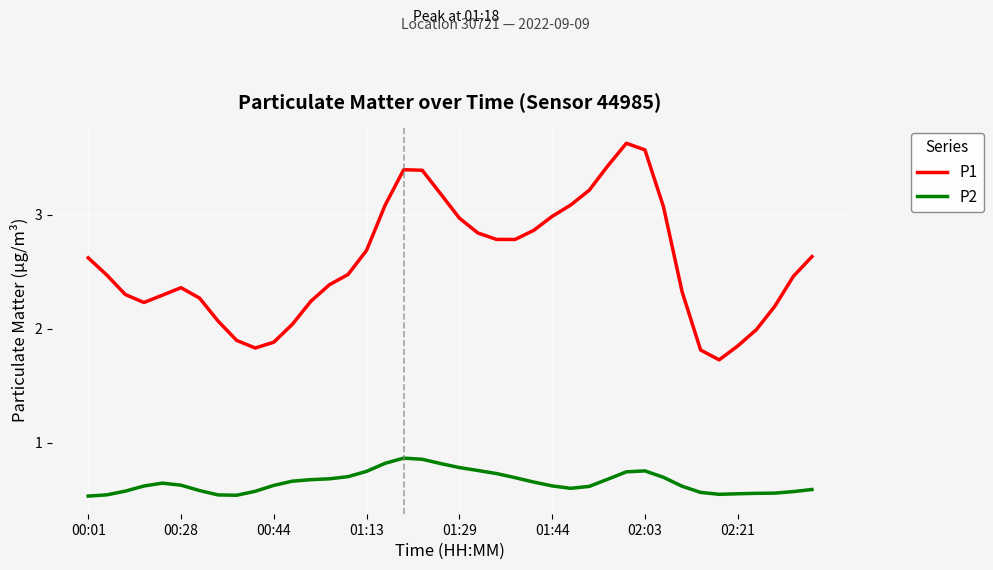

What is the maximum value for P1?

3.6